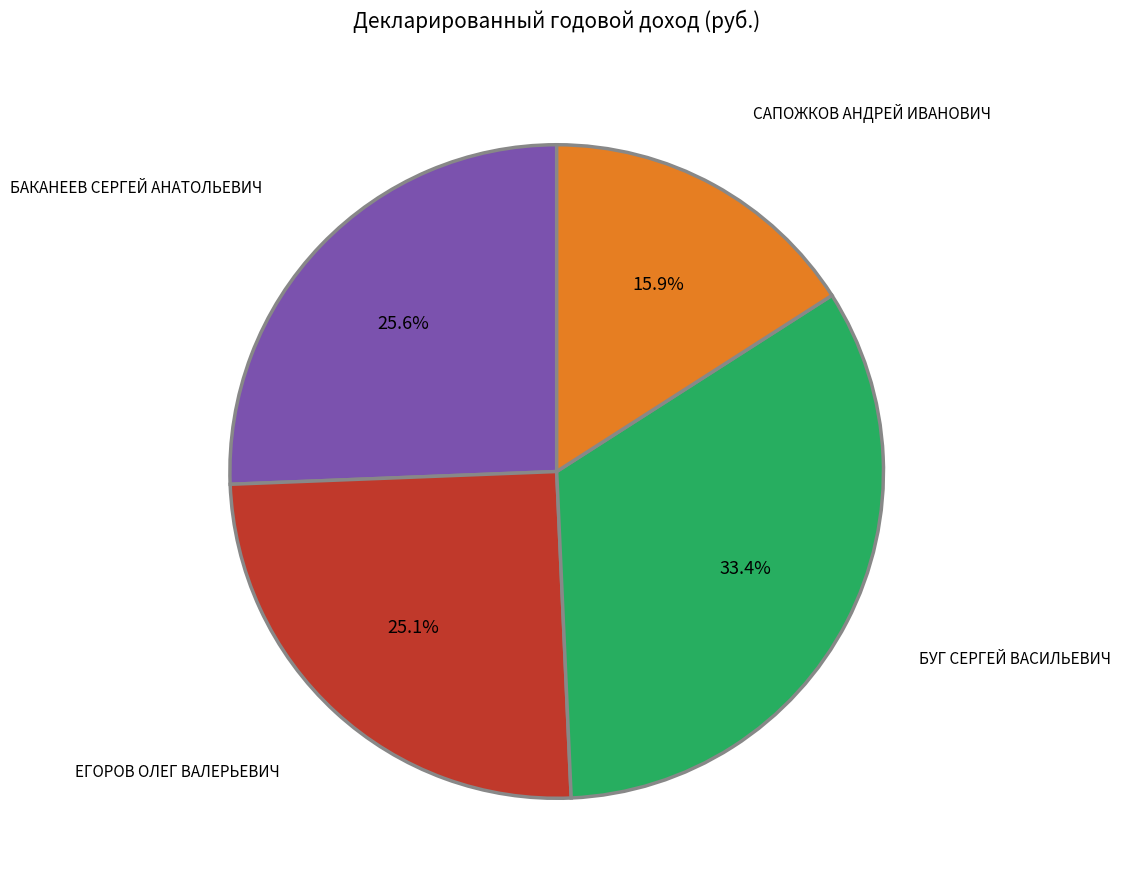

Is there a majority slice in this chart?

No